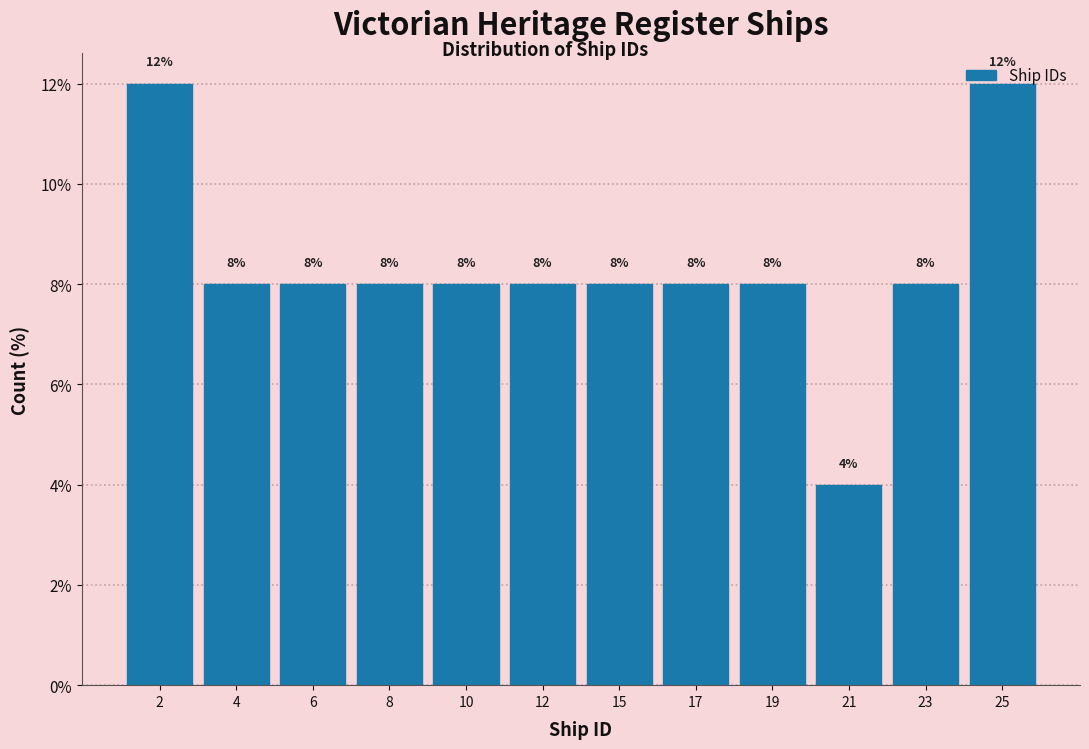

What is the greatest value displayed?

12